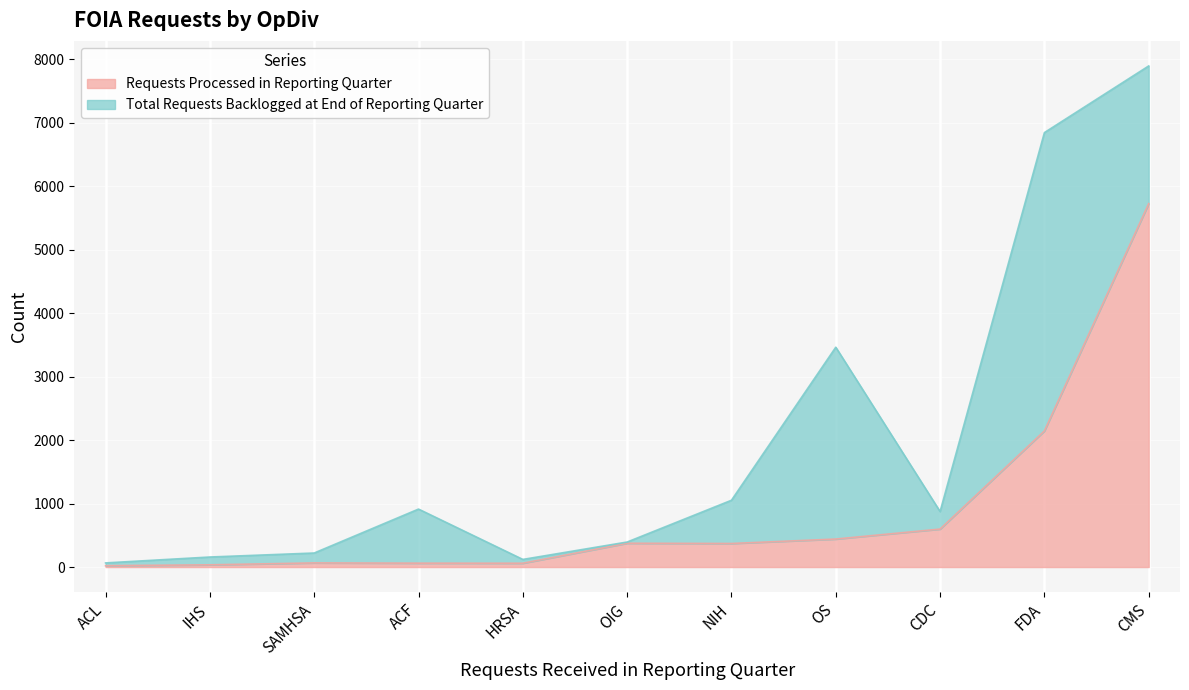

True or false: Requests Processed in Reporting Quarter has a value of 530 at NIH.

False